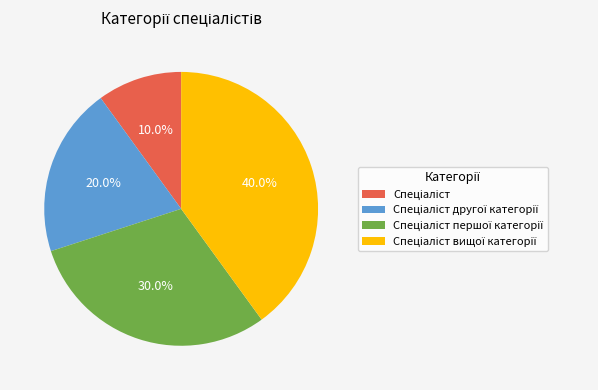

Is there a majority slice in this chart?

No